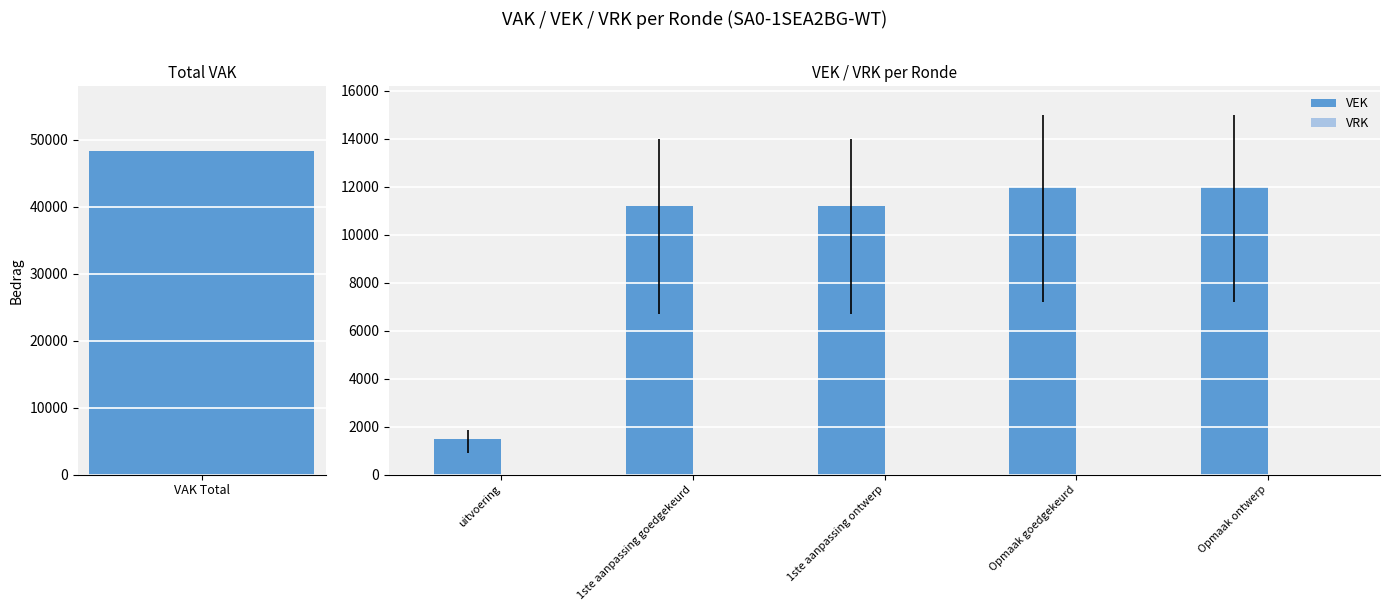

Reading left to right, what are all the values shown in this chart?

VEK: 1498	11192	11192	12000	12000
VRK: 0	0	0	0	0